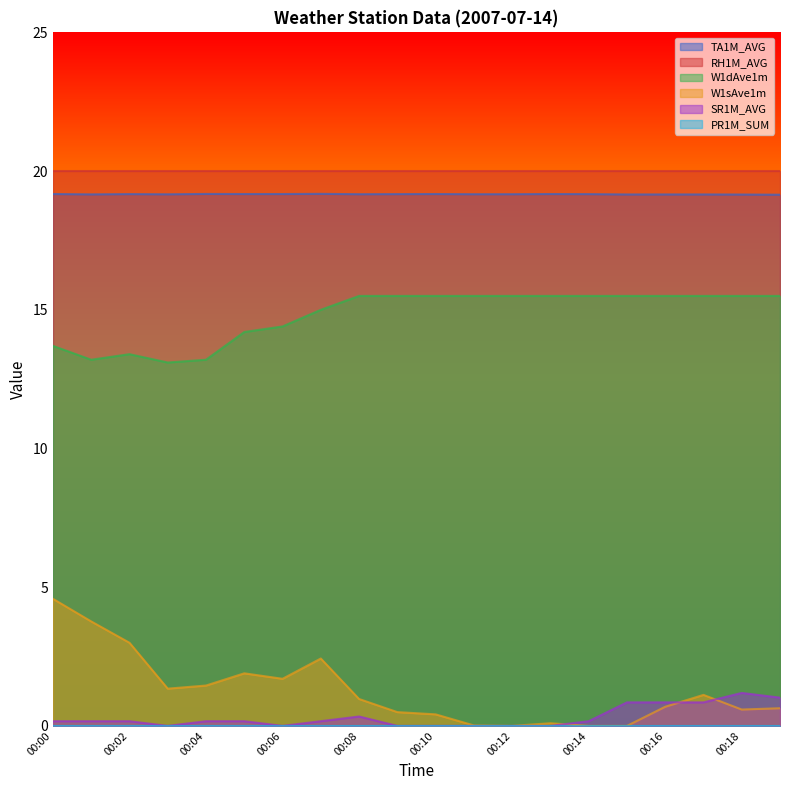

True or false: W1dAve1m and W1sAve1m intersect in this chart.

False